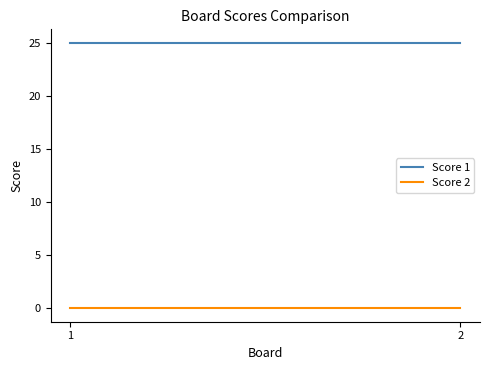

What is the average value of the Score 1 series?

25